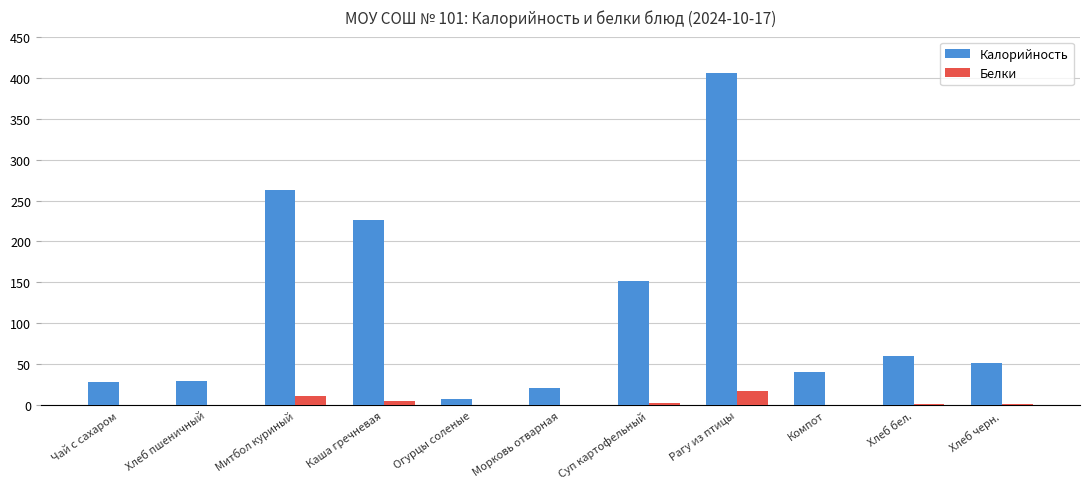

Which series has the largest total across all categories?

Калорийность